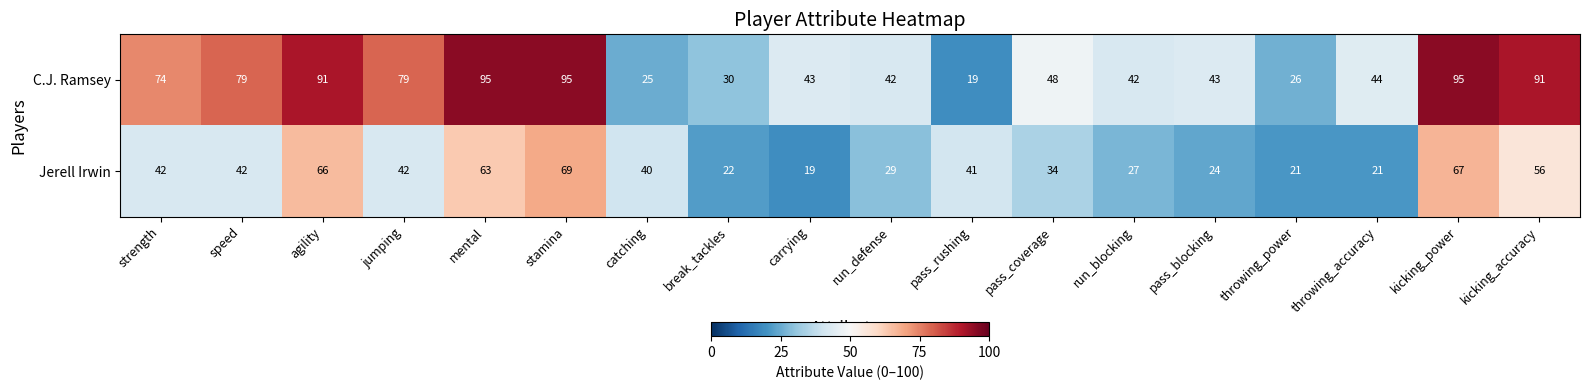

What is the greatest value displayed?

95